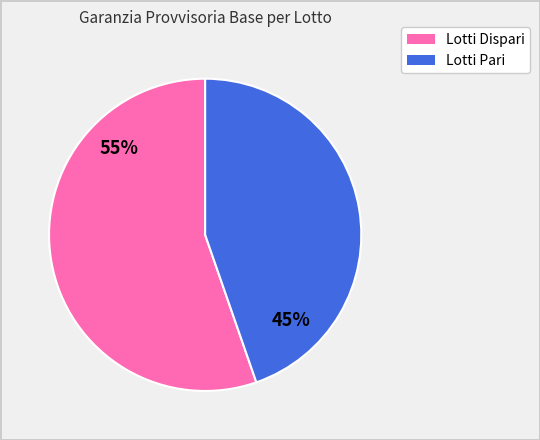

Is there a majority slice in this chart?

Yes